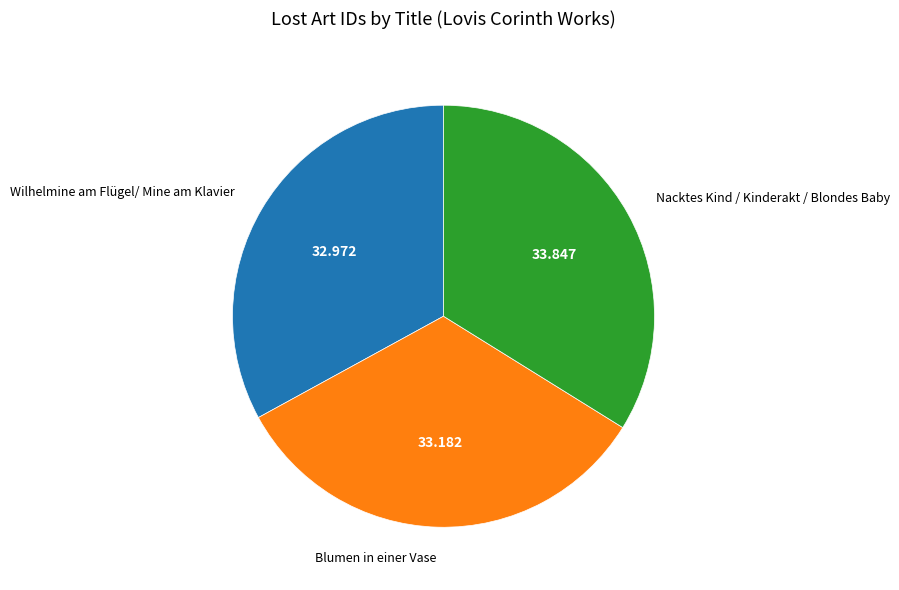

Between Wilhelmine am Flügel/ Mine am Klavier and Nacktes Kind / Kinderakt / Blondes Baby, which is larger?

Nacktes Kind / Kinderakt / Blondes Baby